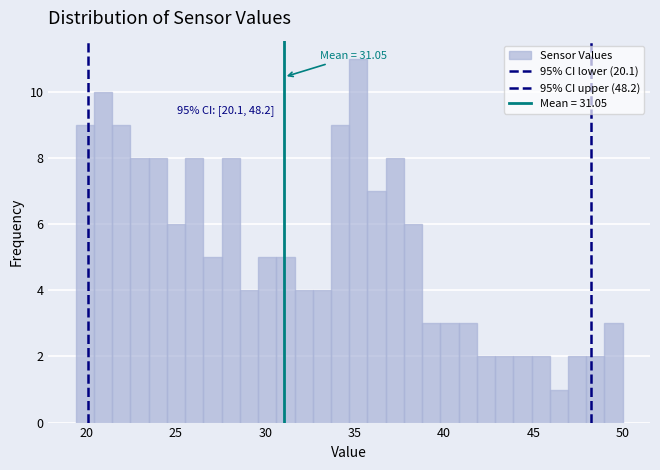

Around what value on the x-axis is the tallest bar? Give the approximate position of its centre, as read against the axis.

35.0